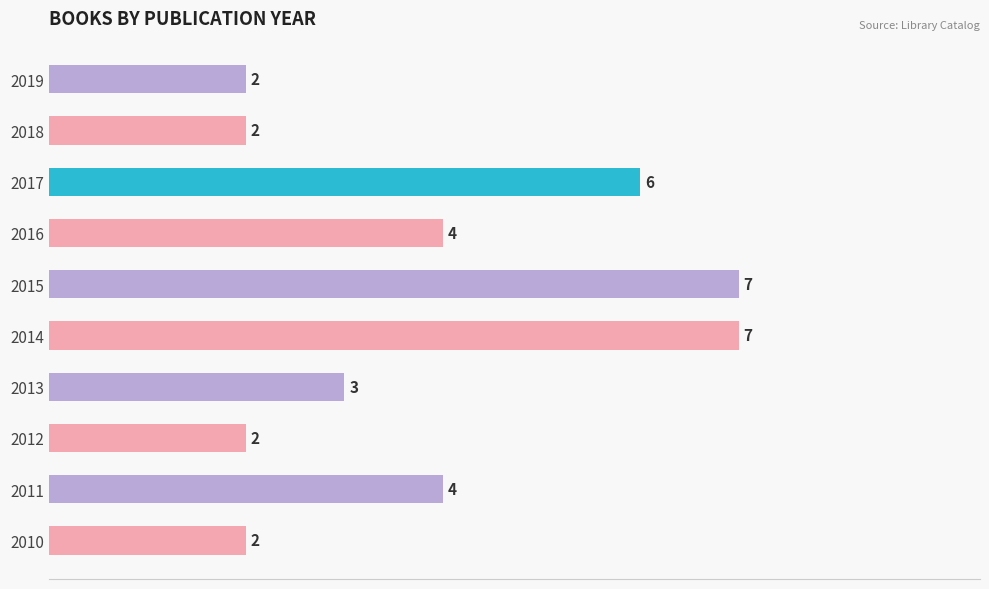

Is it true that the value at 2013 is 3?

True